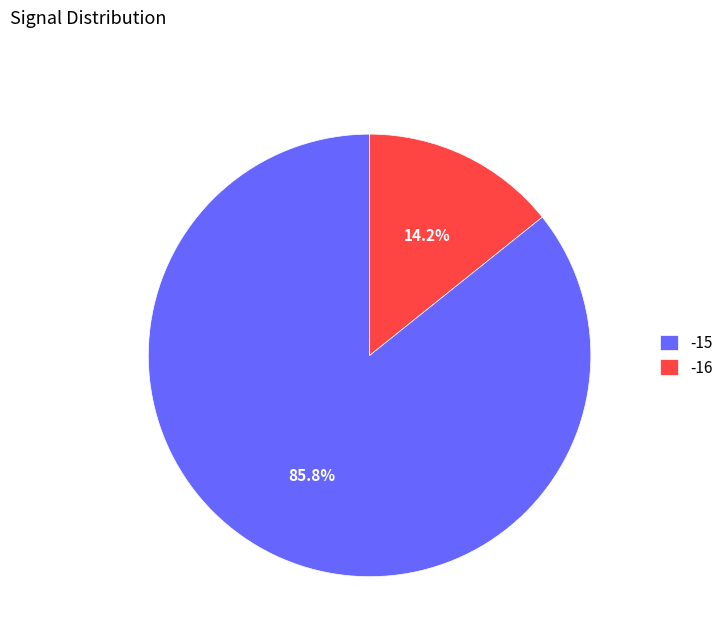

Between -15 and -16, which is larger?

-15